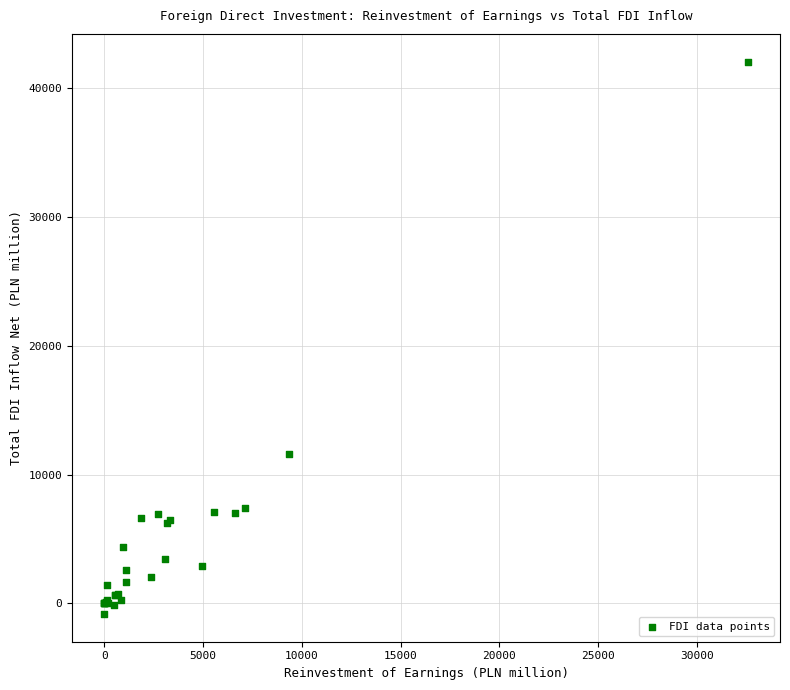

What Y value in the scatter plot is closest to 20608?

11633.2